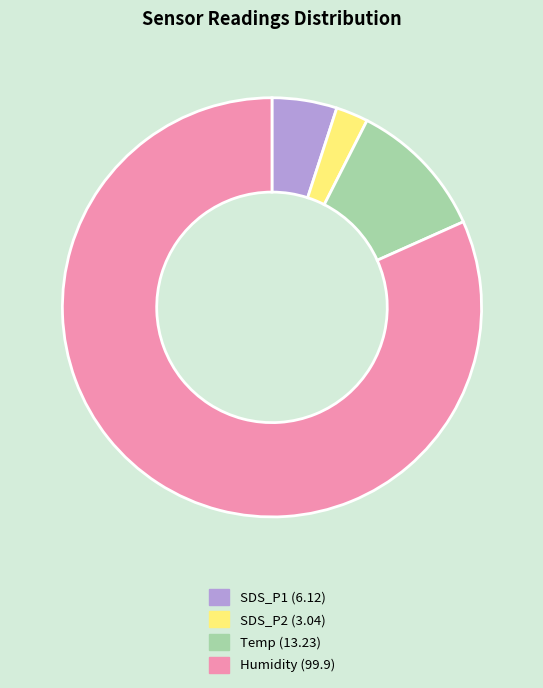

Between Humidity (99.9) and SDS_P1 (6.12), which is larger?

Humidity (99.9)